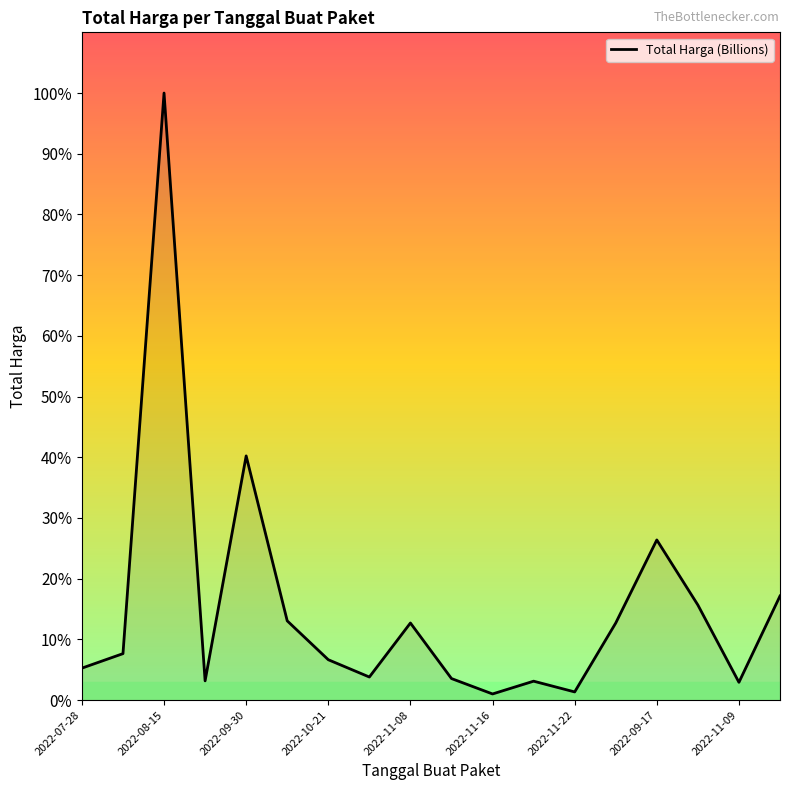

What is the difference between the maximum and minimum values?

375250000